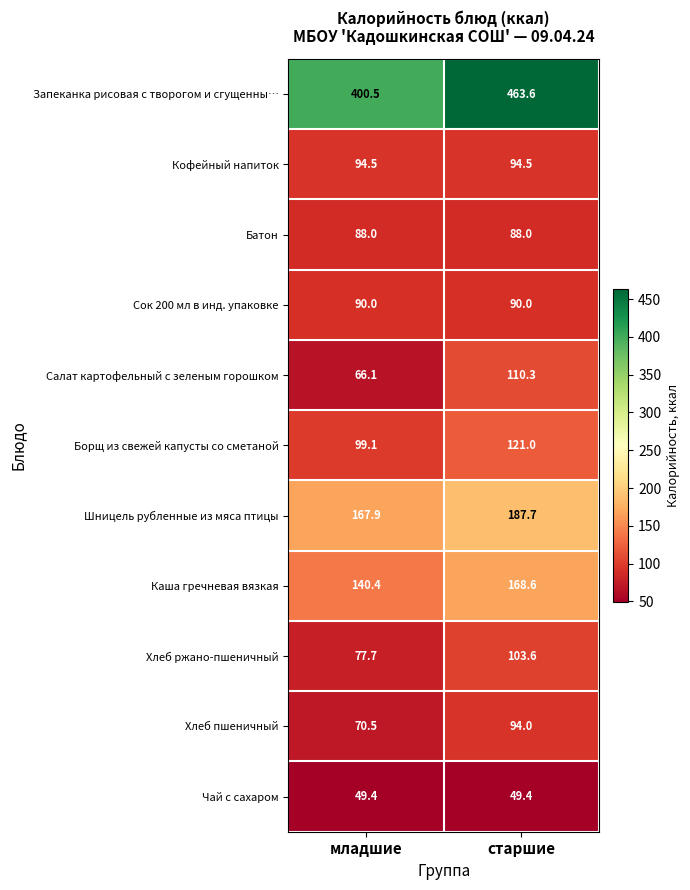

Reading left to right, transcribe all the data shown in this chart.

Запеканка рисовая с творогом и сгущенны…: младшие=400.5	старшие=463.6
Кофейный напиток: младшие=94.5	старшие=94.5
Батон: младшие=88.0	старшие=88.0
Сок 200 мл в инд. упаковке: младшие=90.0	старшие=90.0
Салат картофельный с зеленым горошком: младшие=66.1	старшие=110.3
Борщ из свежей капусты со сметаной: младшие=99.1	старшие=121.0
Шницель рубленные из мяса птицы: младшие=167.9	старшие=187.7
Каша гречневая вязкая: младшие=140.4	старшие=168.6
Хлеб ржано-пшеничный: младшие=77.7	старшие=103.6
Хлеб пшеничный: младшие=70.5	старшие=94.0
Чай с сахаром: младшие=49.4	старшие=49.4